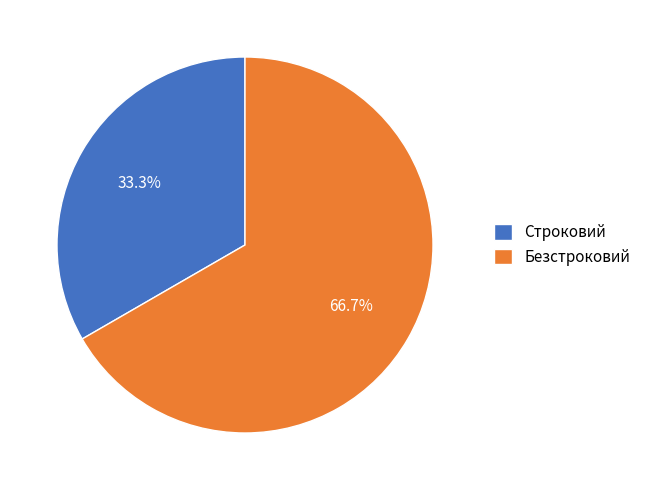

Is it true that Безстроковий is 56% of the pie?

False